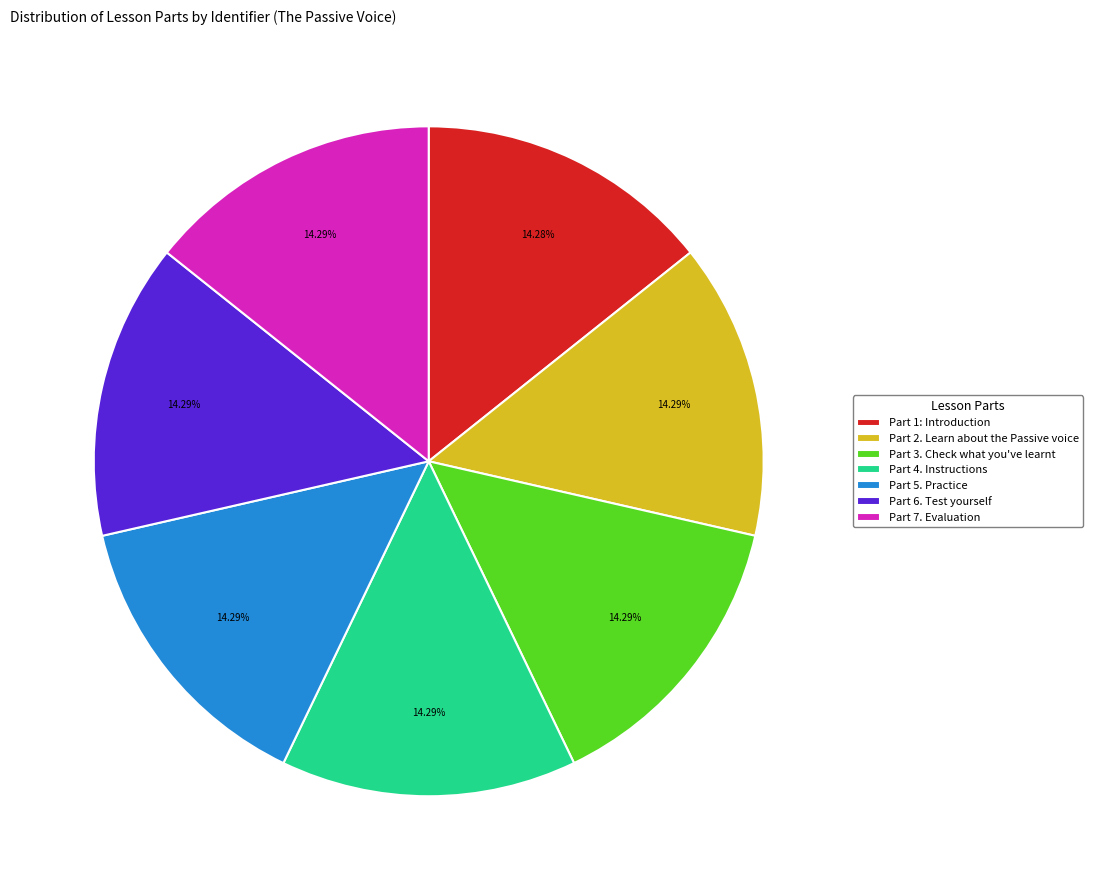

Combined, do Part 6. Test yourself and Part 5. Practice account for over 50%?

No